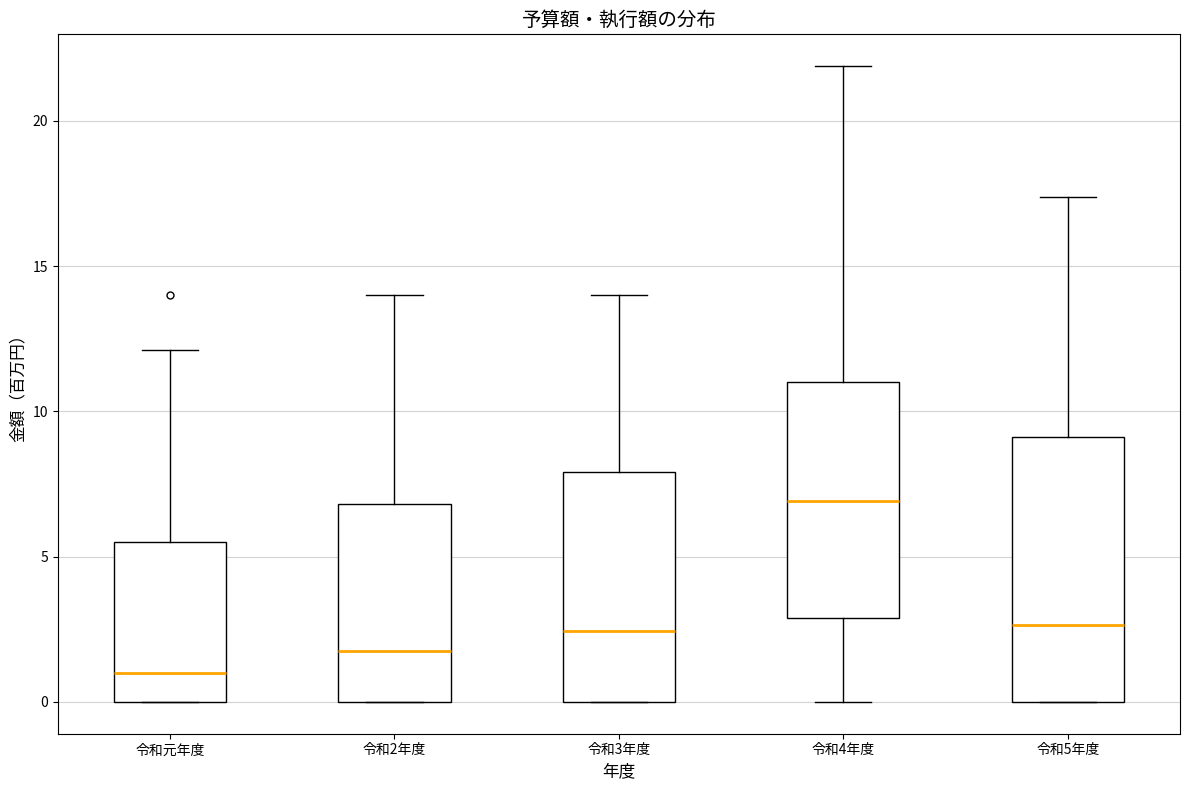

Reading left to right, read every box against the y-axis: the position of its median line, the range the box covers, and the ends of its whiskers. The values are not printed on the chart, so give them approximately, as read against the axis.

令和元年度: median 1.0, box 0.0 to 5.5, whiskers 0.0 to 12.0
令和2年度: median 2.0, box 0.0 to 7.0, whiskers 0.0 to 14.0
令和3年度: median 2.5, box 0.0 to 8.0, whiskers 0.0 to 14.0
令和4年度: median 7.0, box 3.0 to 11.0, whiskers 0.0 to 22.0
令和5年度: median 2.5, box 0.0 to 9.0, whiskers 0.0 to 17.5